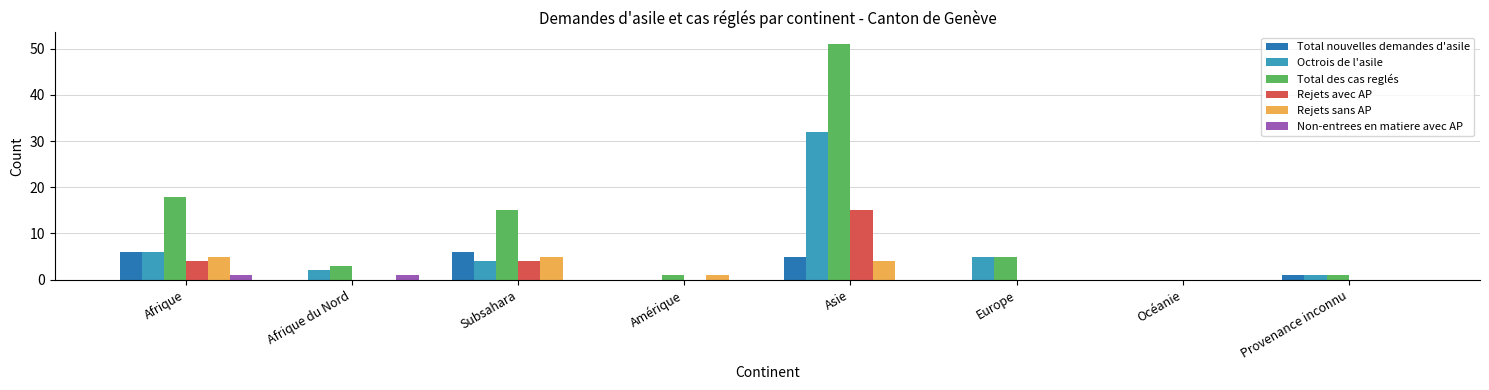

The Total des cas reglés series shows 83 at Asie. True or false?

False